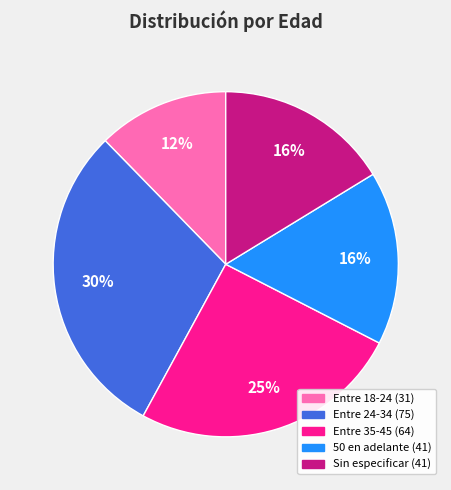

True or false: Sin especificar accounts for 11% of the total.

False